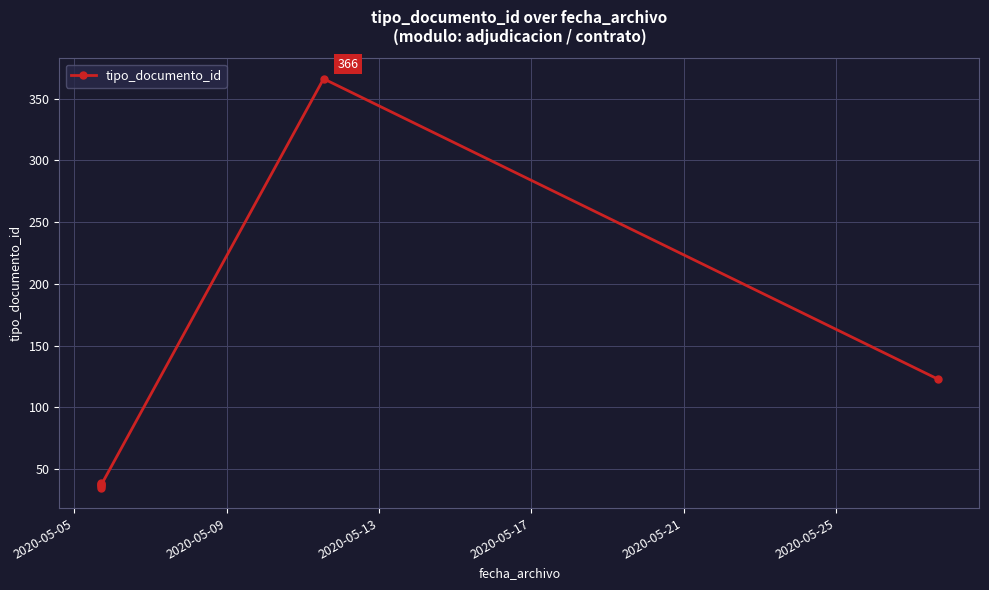

How many series are shown in this chart?

1